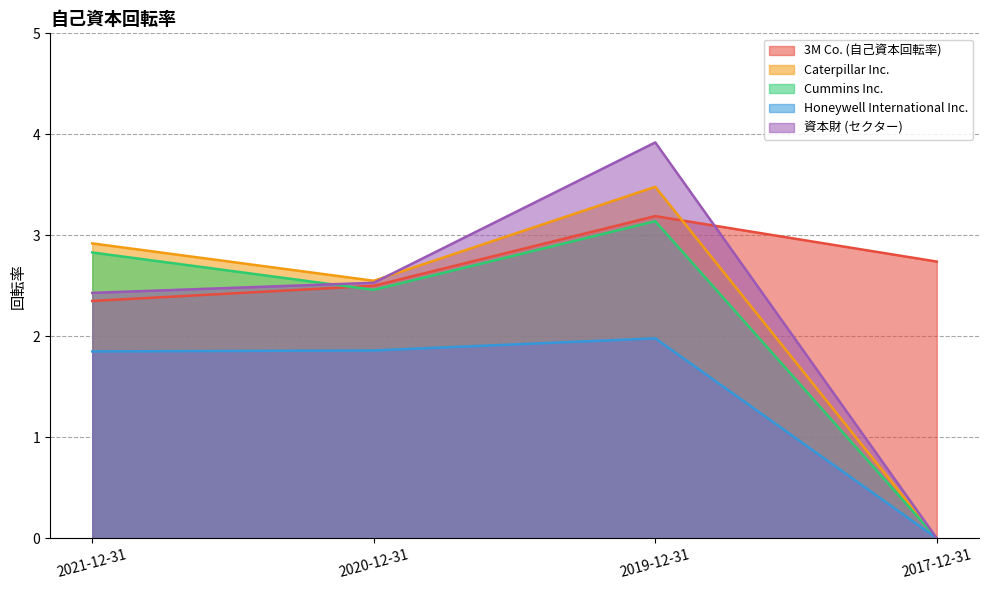

What are all the series names shown in the legend?

3M Co. (自己資本回転率), Caterpillar Inc., Cummins Inc., Honeywell International Inc., 資本財 (セクター)